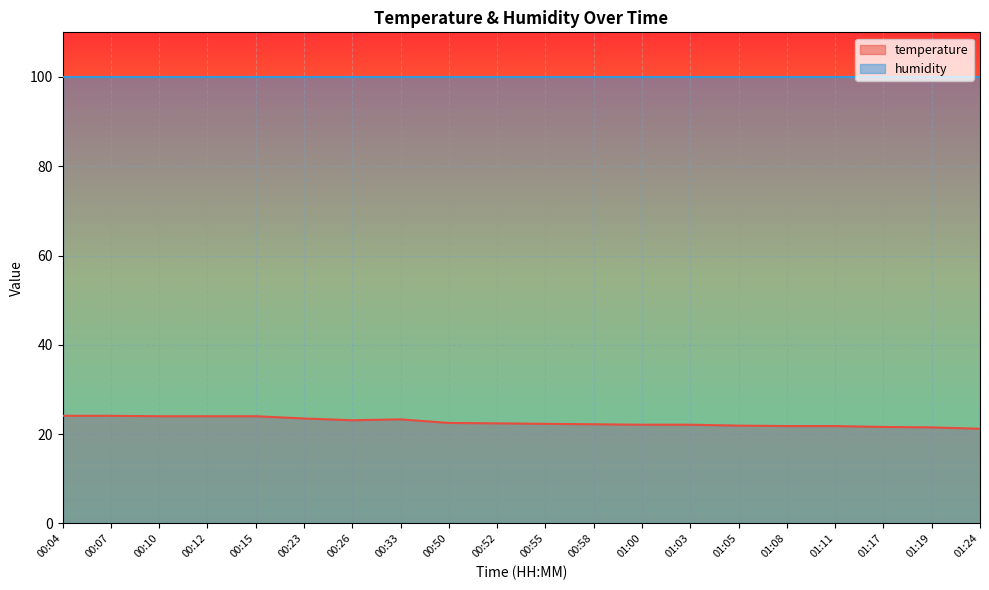

What is the ratio of the value at 01:08 to the value at 00:07?

0.9